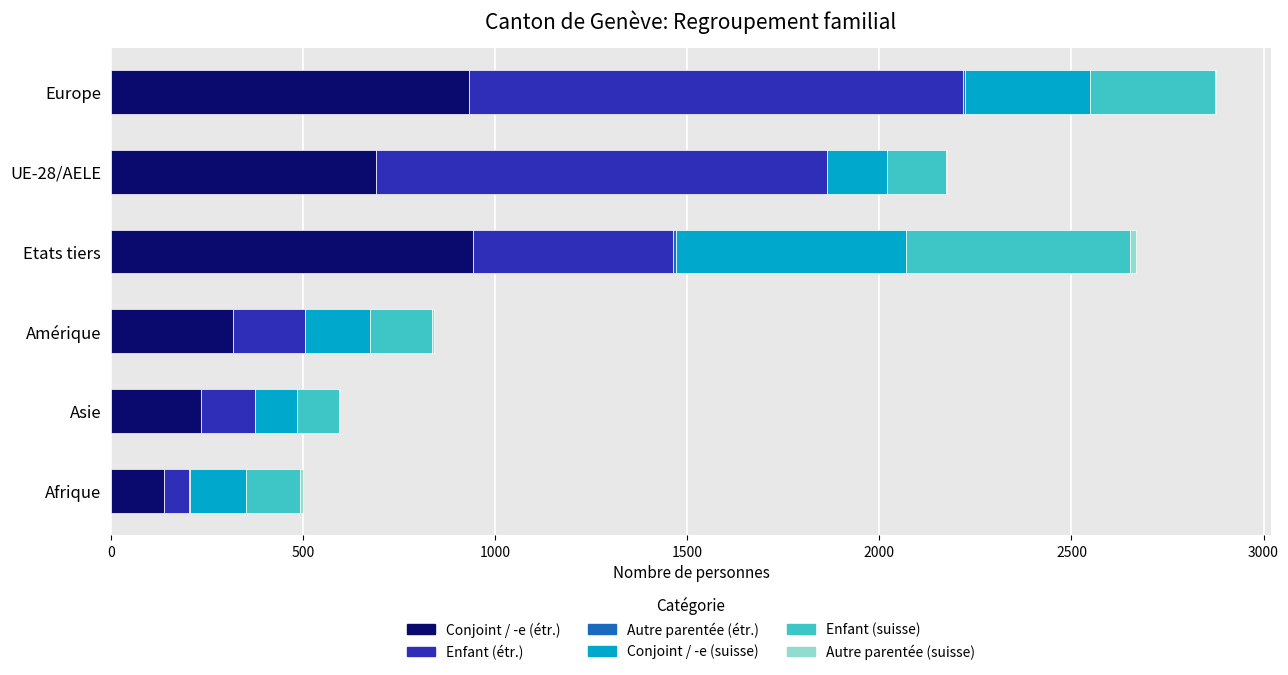

True or false: Conjoint / -e (étr.) has a value of 234 at Asie.

True